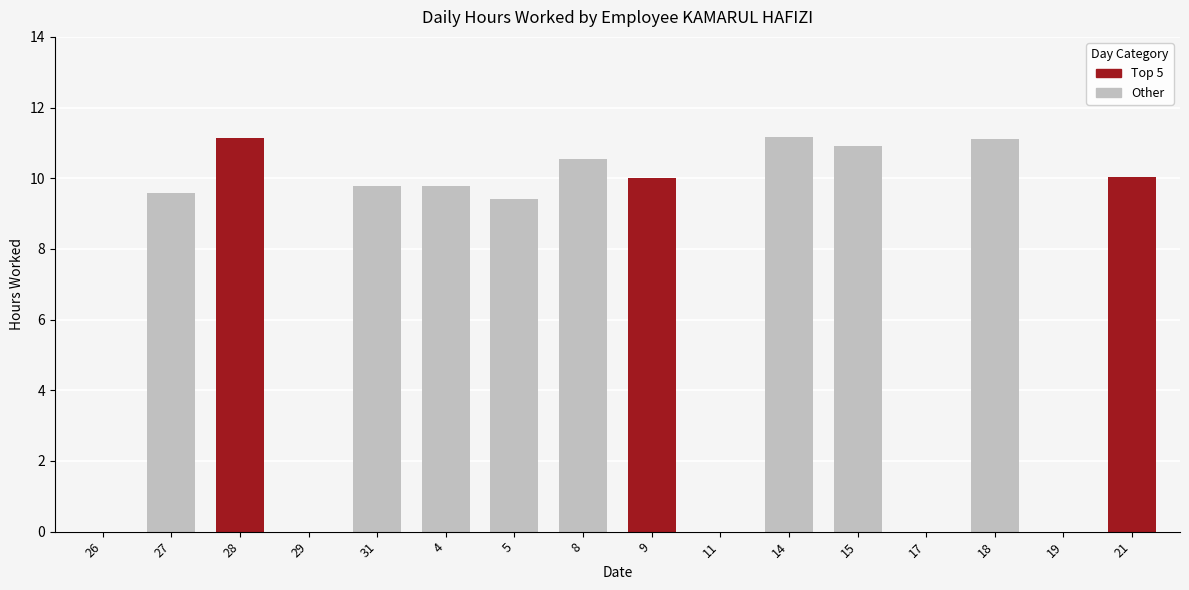

How many categories are shown in the chart?

16